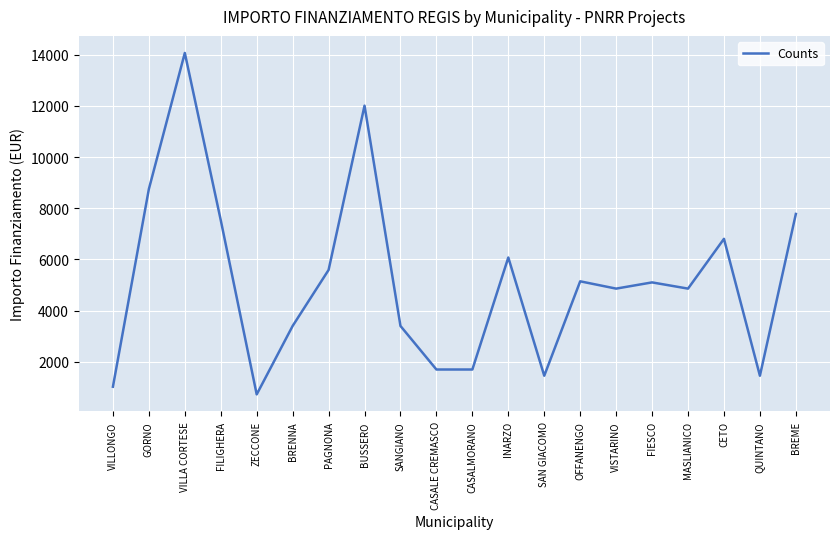

What is the greatest value displayed?

14063